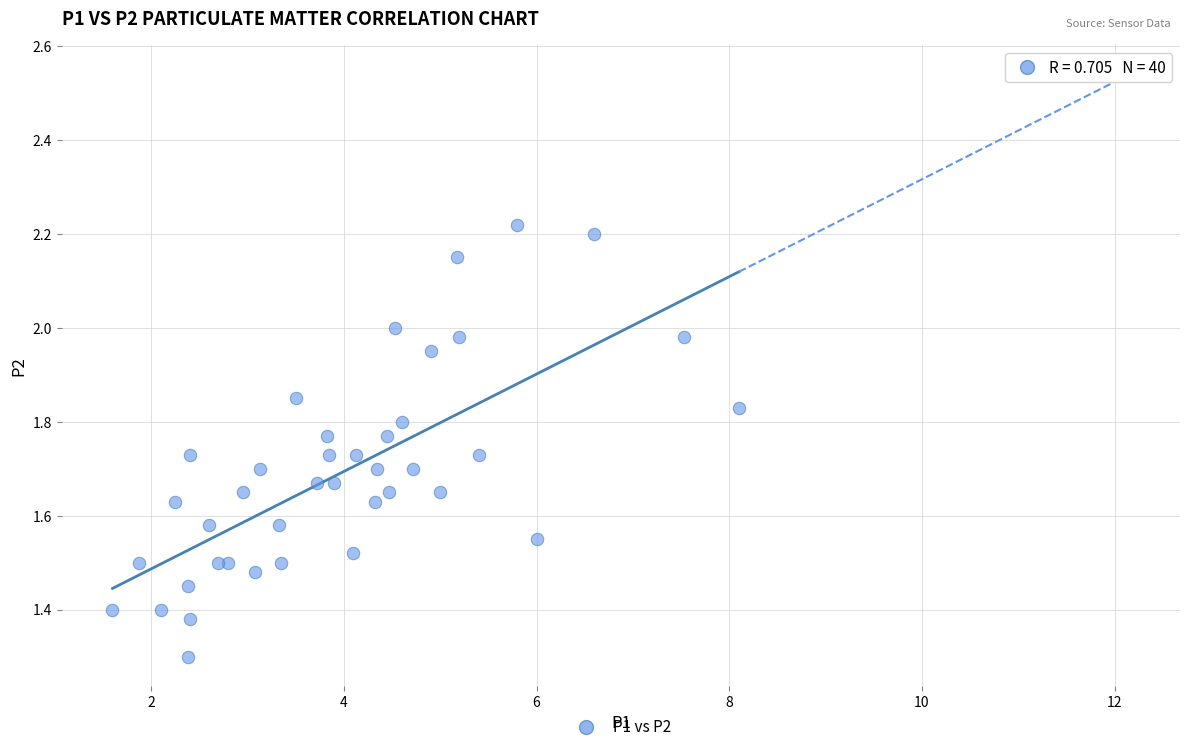

What Y value in the scatter plot is closest to 1?

1.3